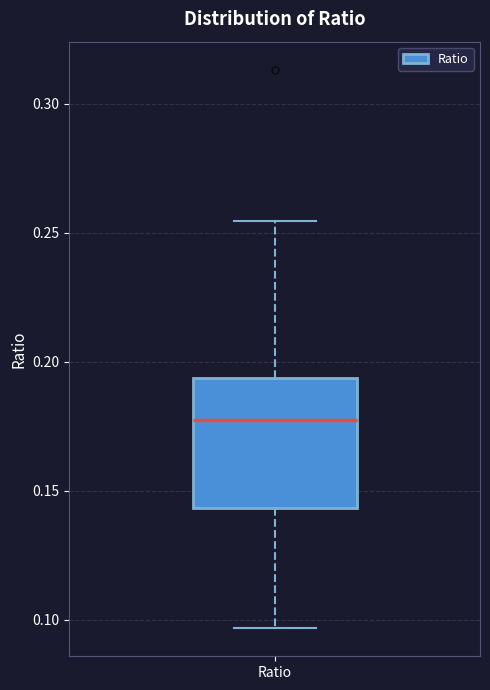

Where does the lower whisker of the box for Ratio end on the y-axis? The values are not printed on the chart, so give them approximately, as read against the axis.

0.095